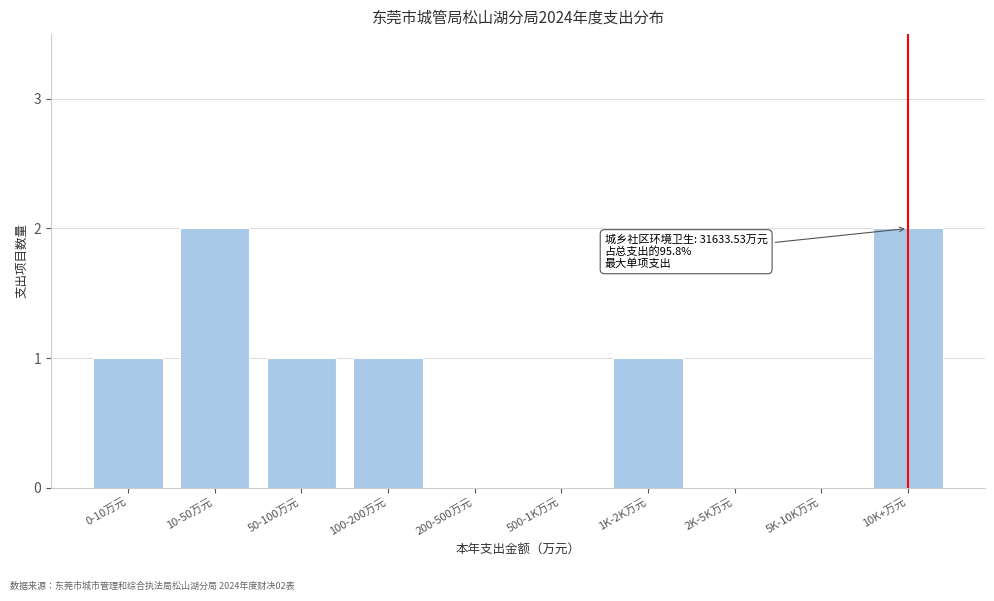

Reading left to right, transcribe all the data shown in this chart.

0-10万元=1	10-50万元=2	50-100万元=1	100-200万元=1	200-500万元=0	500-1K万元=0	1K-2K万元=1	2K-5K万元=0	5K-10K万元=0	10K+万元=2